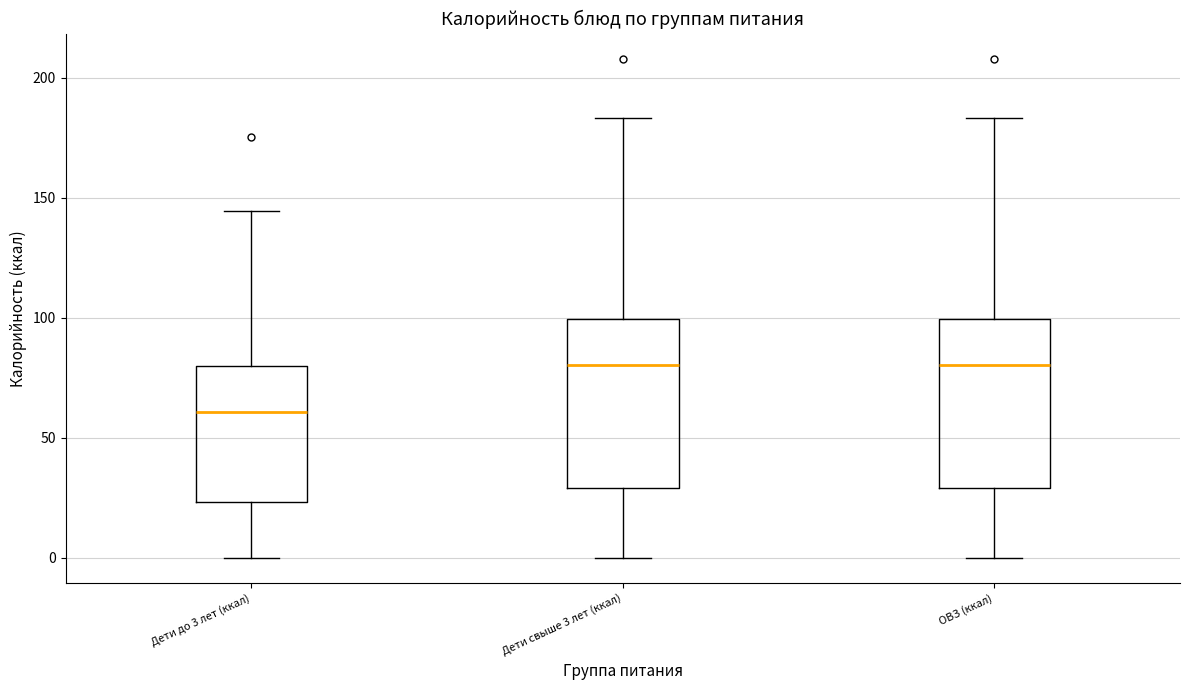

Reading left to right, read every box against the y-axis: the position of its median line, the range the box covers, and the ends of its whiskers. The values are not printed on the chart, so give them approximately, as read against the axis.

Дети до 3 лет (ккал): median 60, box 25 to 80, whiskers 0 to 145
Дети свыше 3 лет (ккал): median 80, box 30 to 100, whiskers 0 to 185
ОВЗ (ккал): median 80, box 30 to 100, whiskers 0 to 185